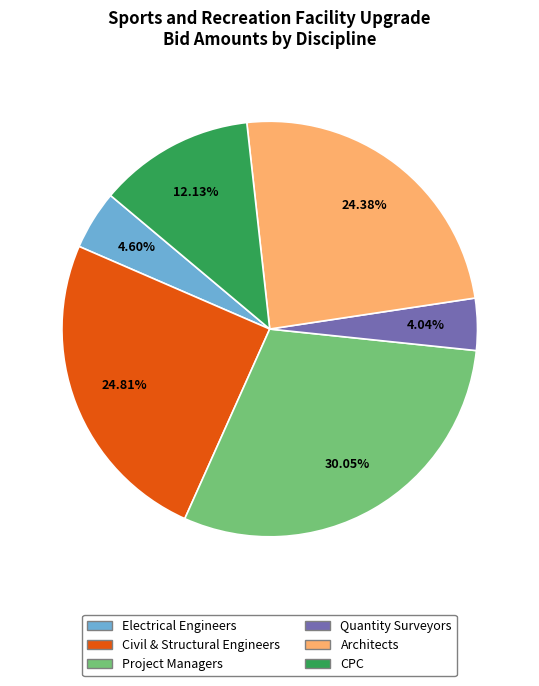

What is the smallest slice in the pie chart?

Quantity Surveyors